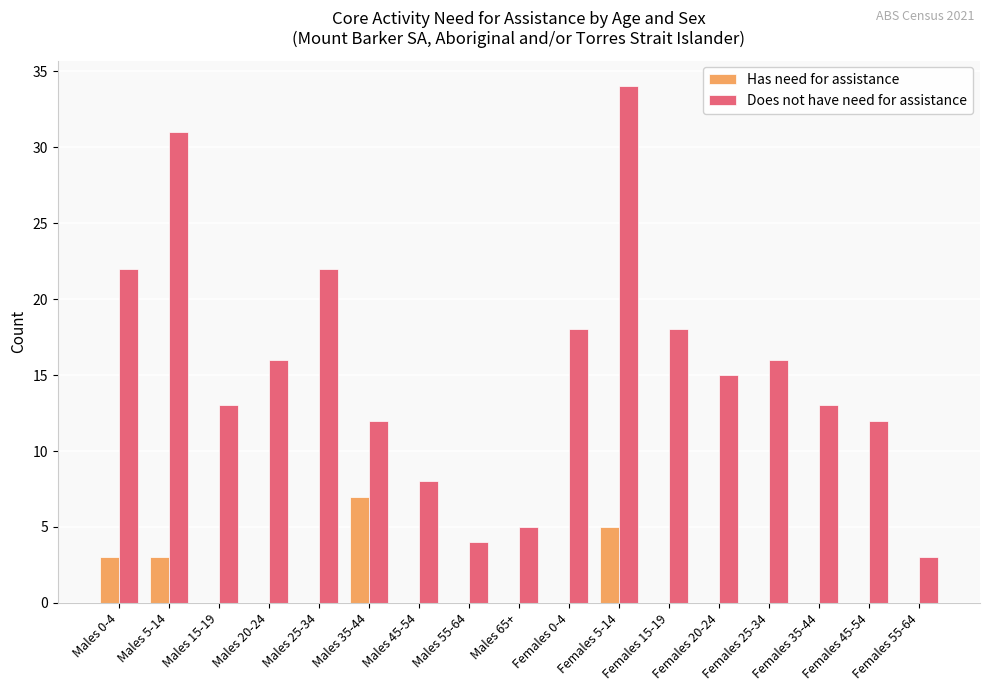

Which series changed the most between Males 25-34 and Males 35-44?

Does not have need for assistance